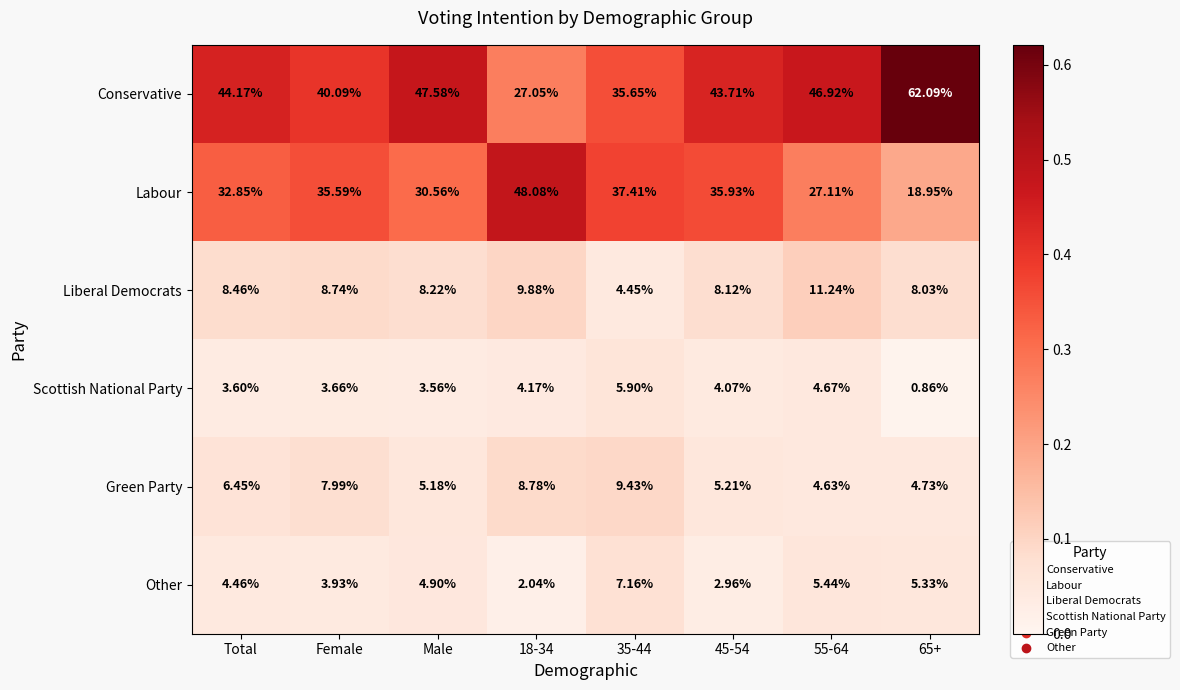

Rank the series at 35-44 from highest to lowest value.

Labour, Conservative, Green Party, Other, Scottish National Party, Liberal Democrats